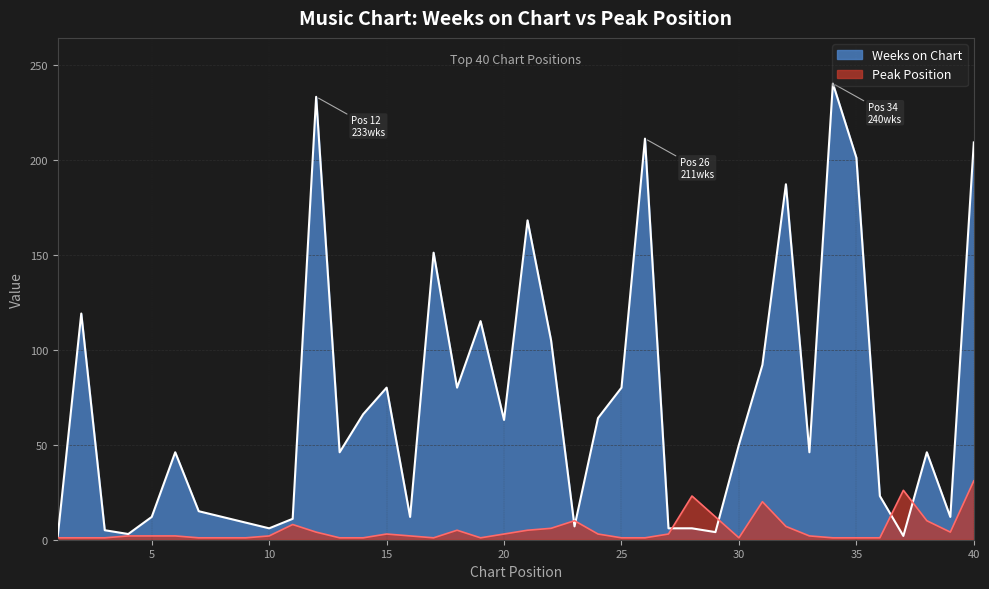

Between 8 and 9, which series saw the biggest shift?

Weeks on Chart